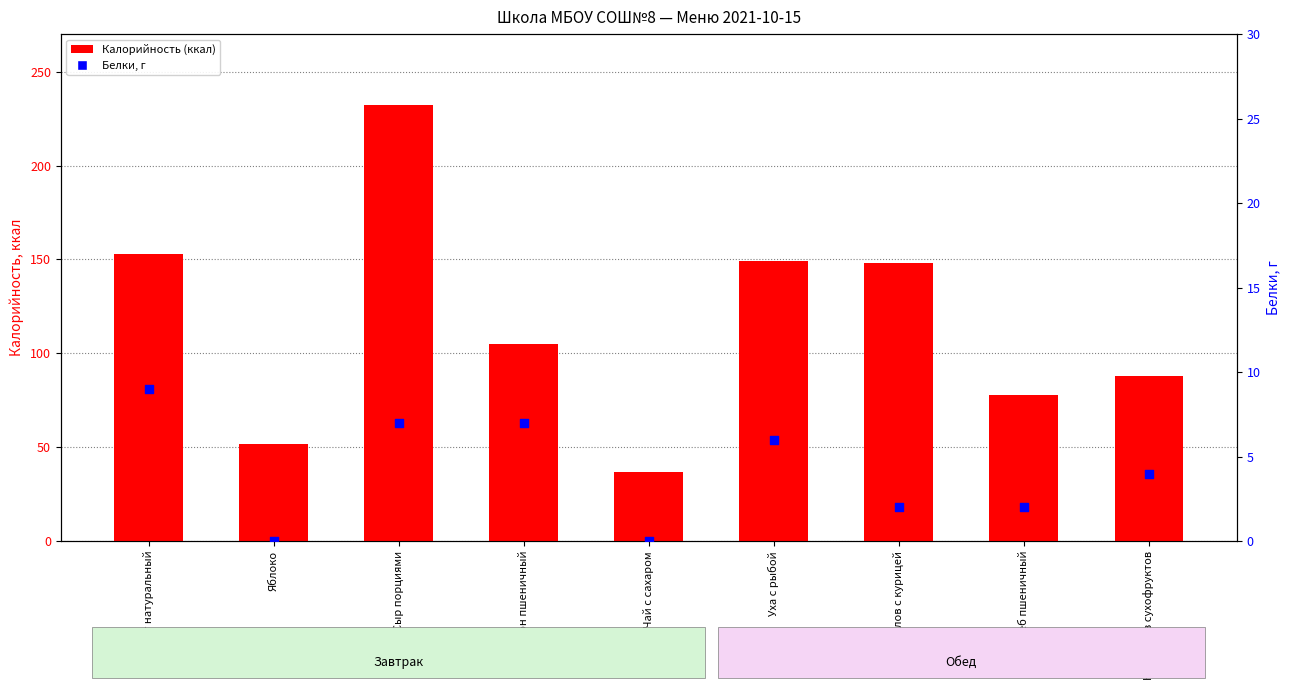

At how many categories does at least one series exceed 70?

7